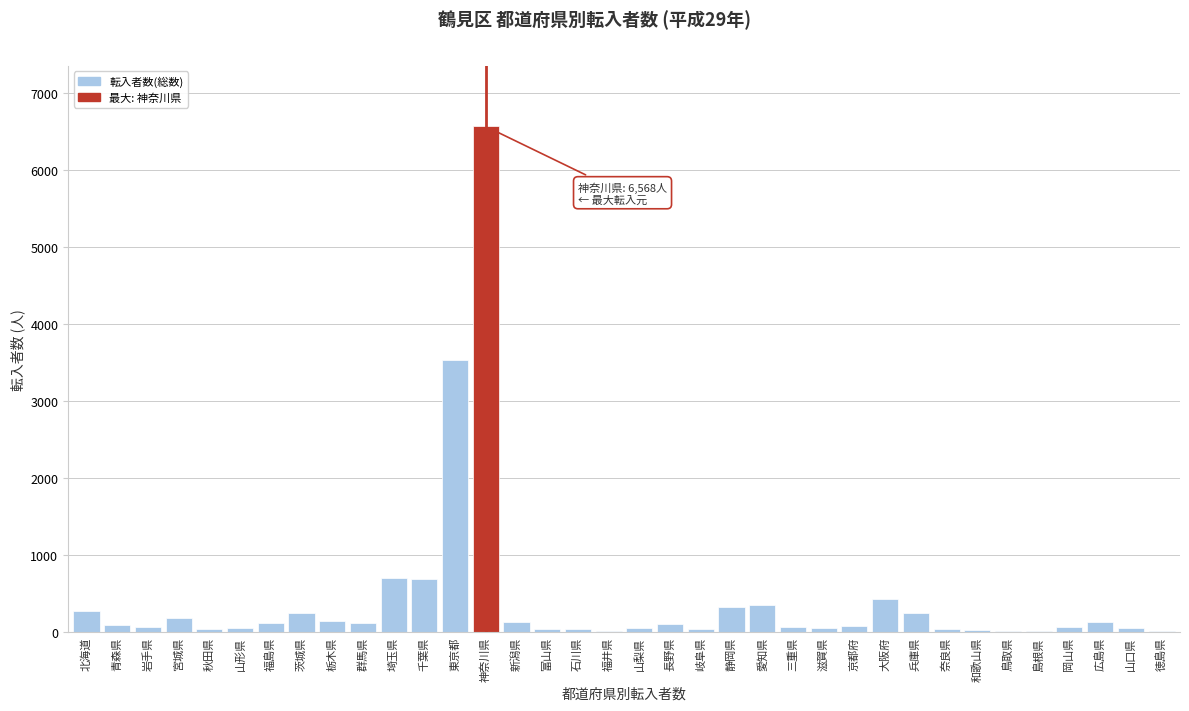

Is it true that the value at 千葉県 is 694?

True